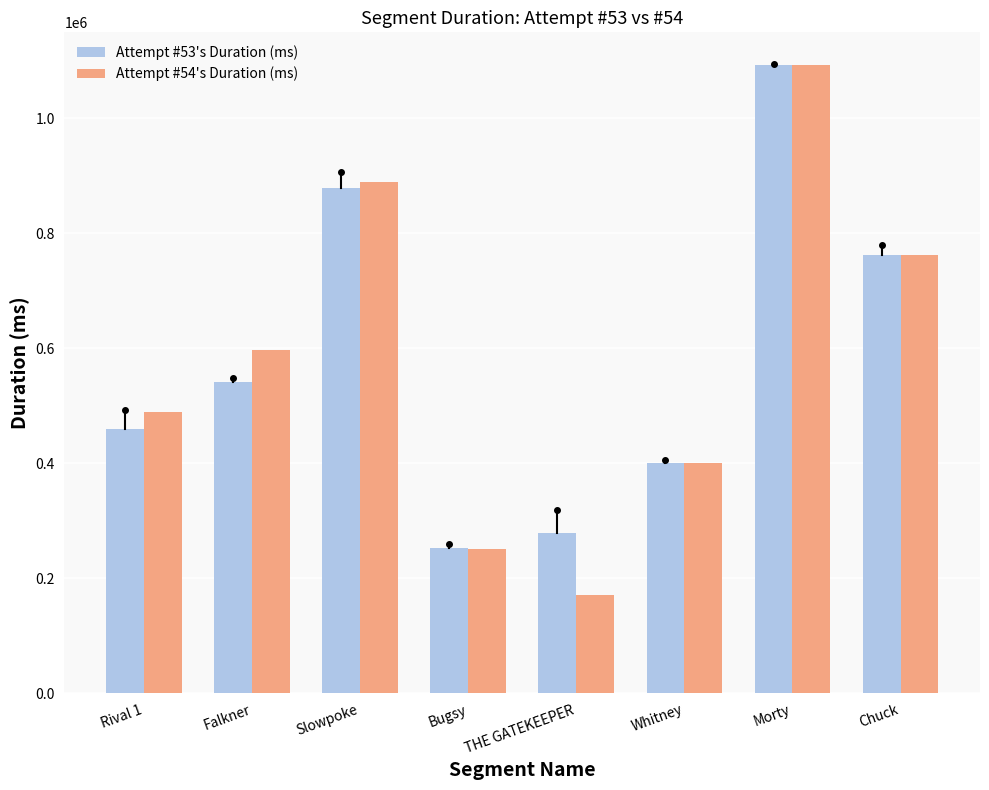

What is the difference between the Attempt #54's Duration (ms) values at Chuck and Rival 1?

274068